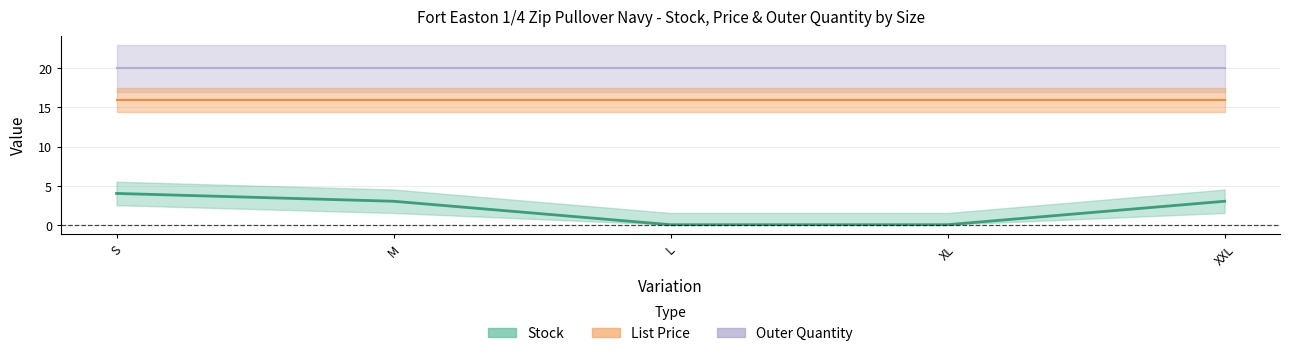

The Outer Quantity series shows 7.0 at L. True or false?

False